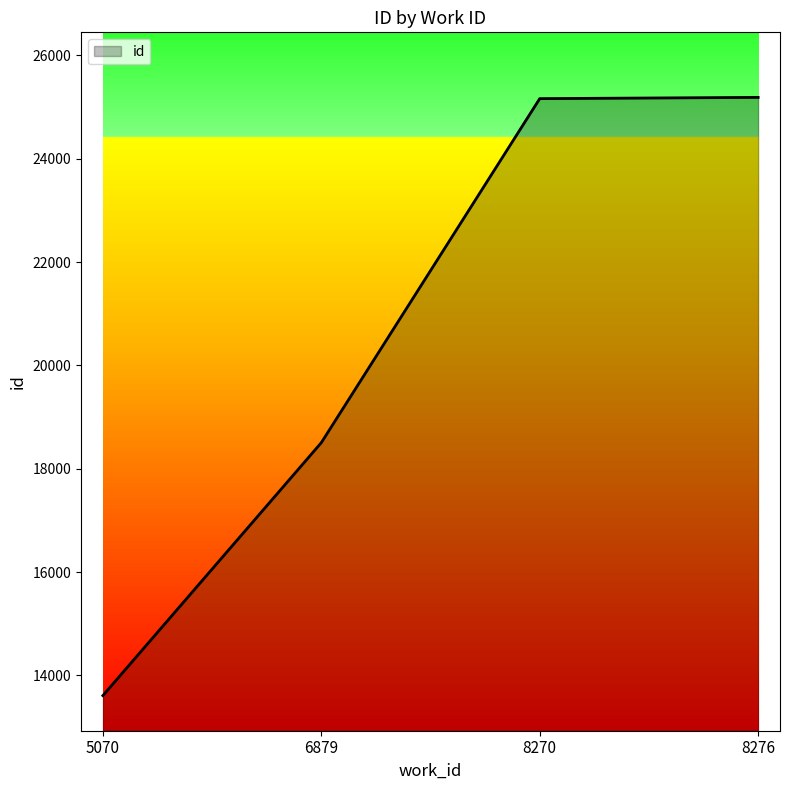

How many values are below 25165?

2